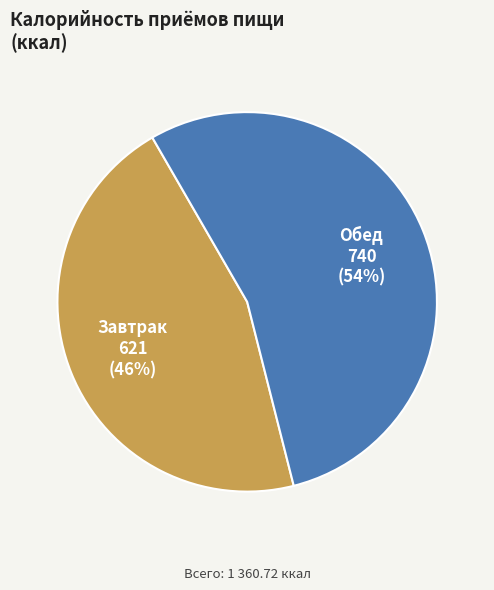

To the nearest percent, what is the average slice percentage?

50%